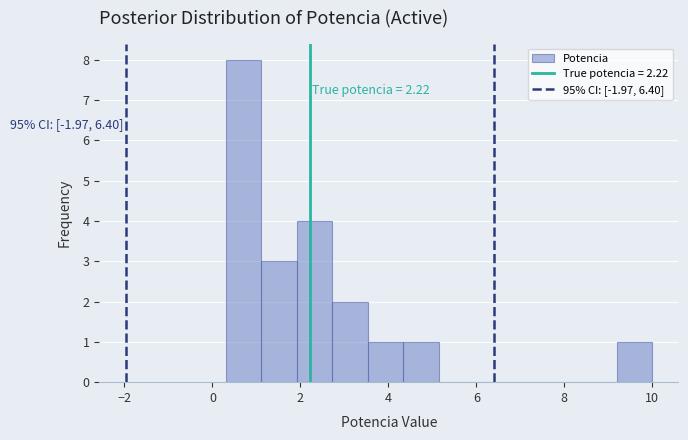

Over which range of the x-axis is the bar tallest?

0.4 to 1.2